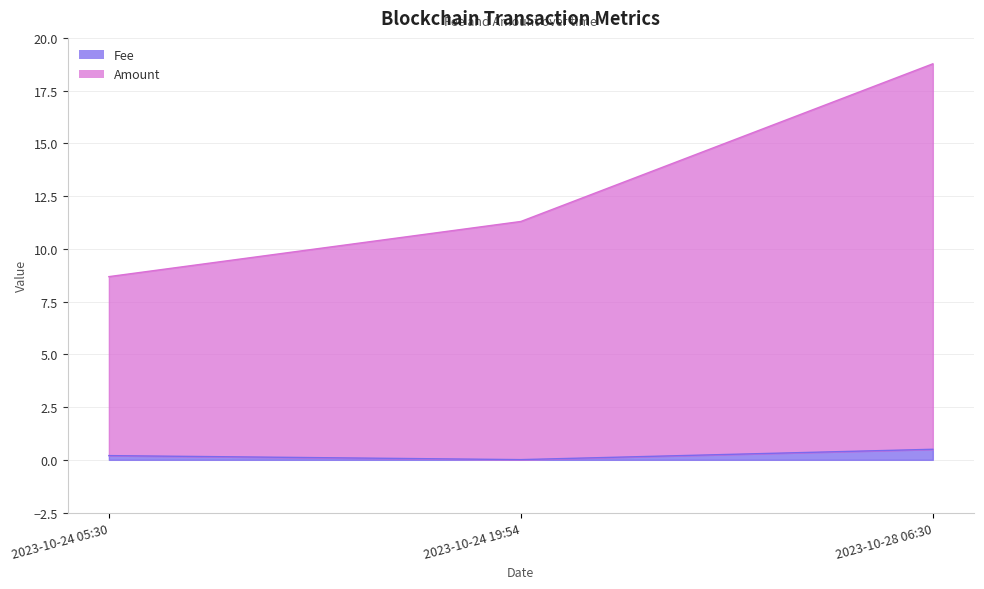

At which category is the sum across all series the highest?

2023-10-28 06:30